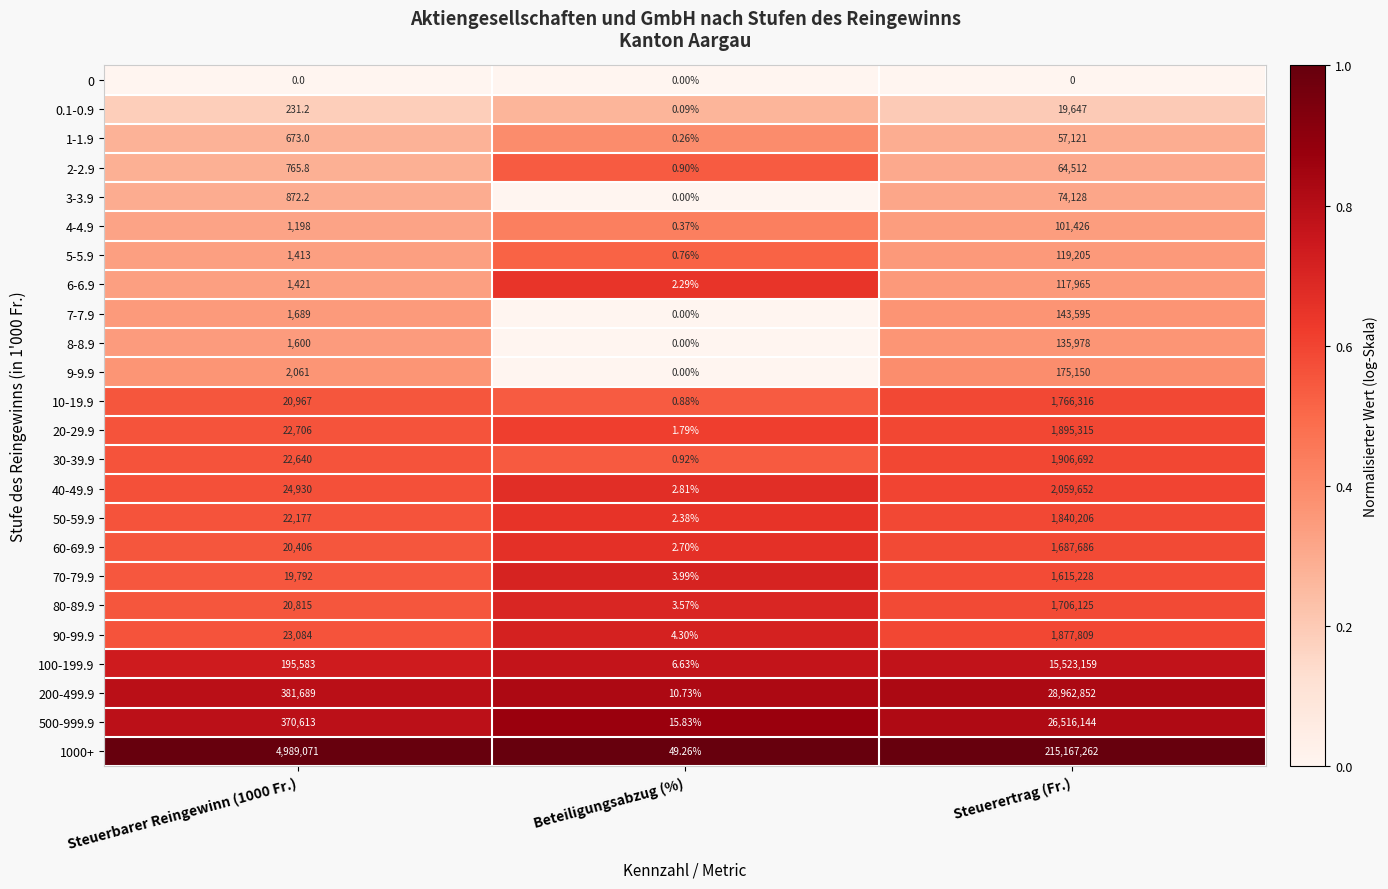

Which series has the largest range (max minus min)?

1000+